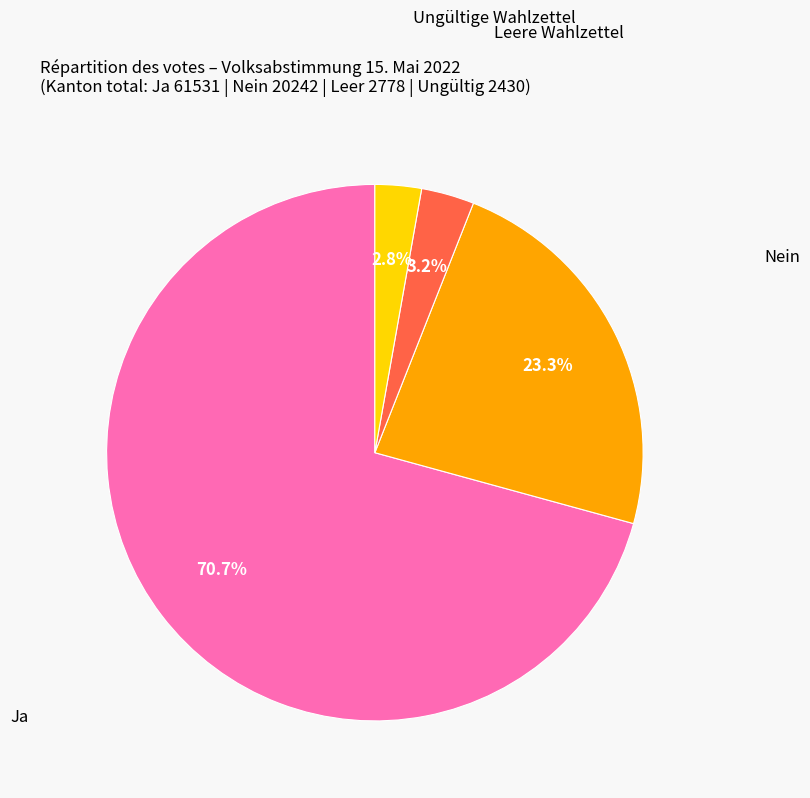

Count the number of slices in the pie.

4